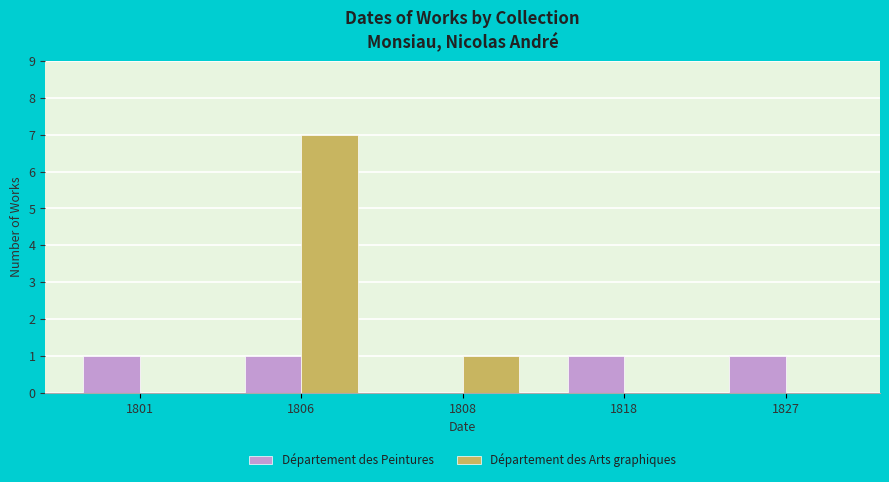

How many distinct data groups are displayed?

2